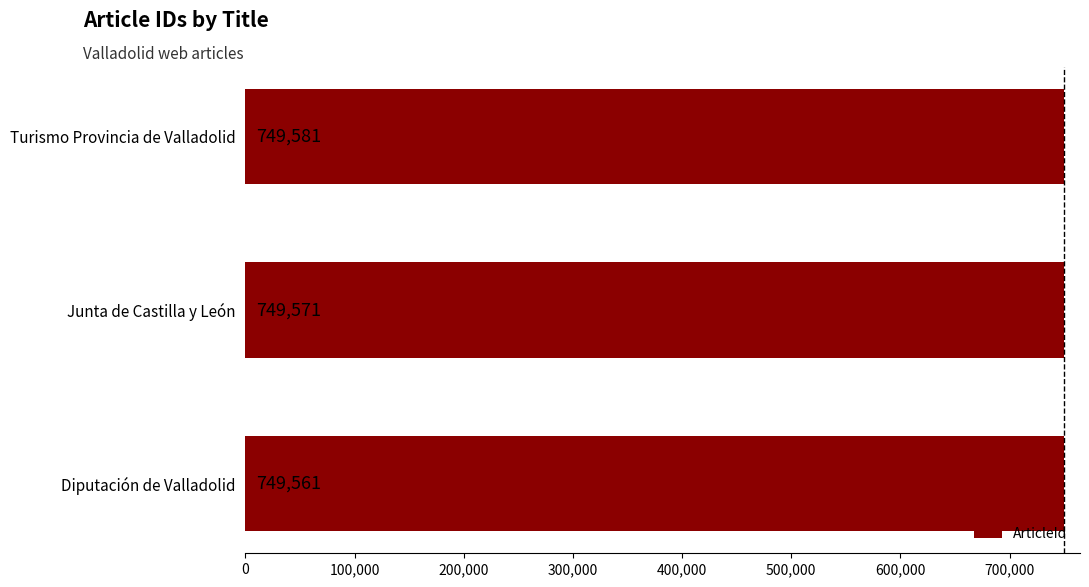

Rank the categories by value from lowest to highest.

Diputación de Valladolid, Junta de Castilla y León, Turismo Provincia de Valladolid